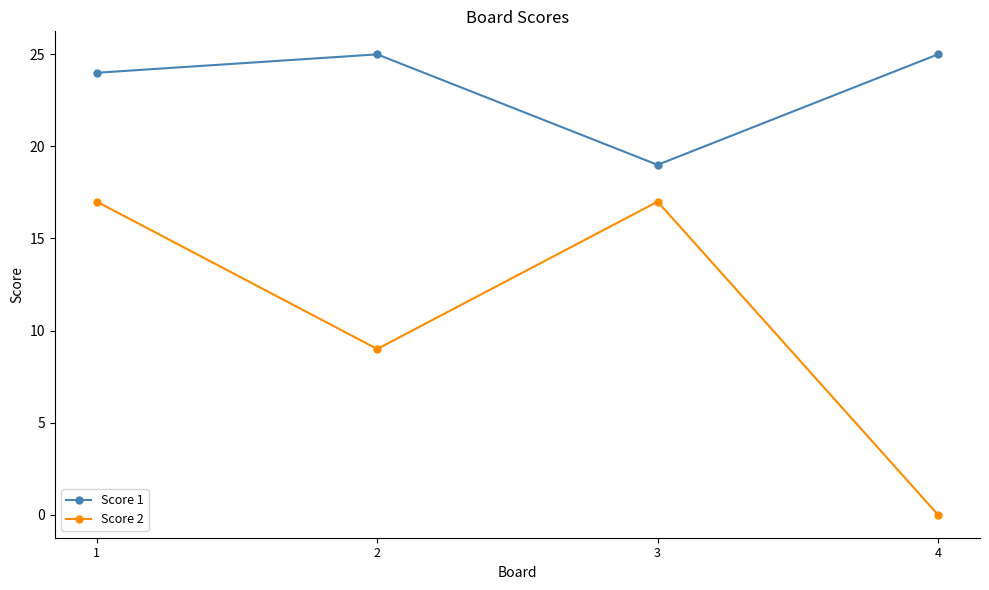

Where is Score 1 nearest to the value 22?

1